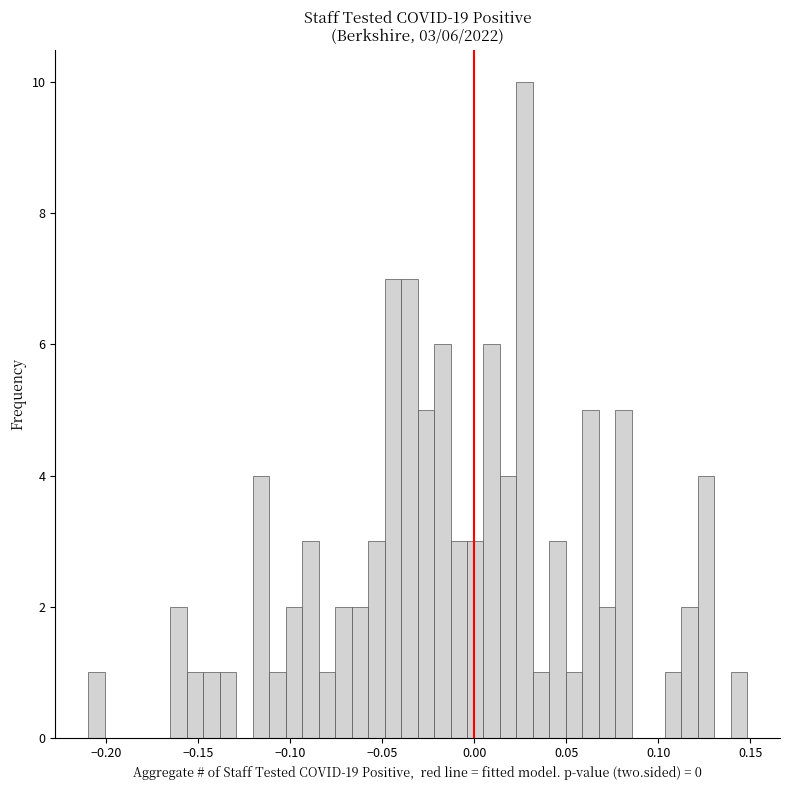

Read against the x-axis, roughly where is the centre of the tallest bar?

0.025